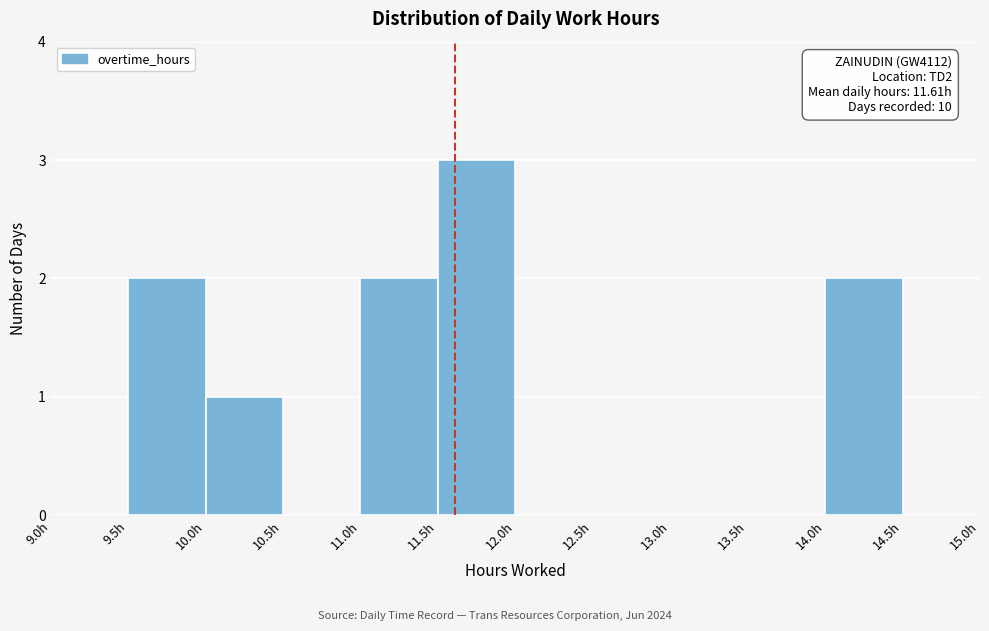

Which range on the x-axis has the tallest bar?

11.5 to 12.0